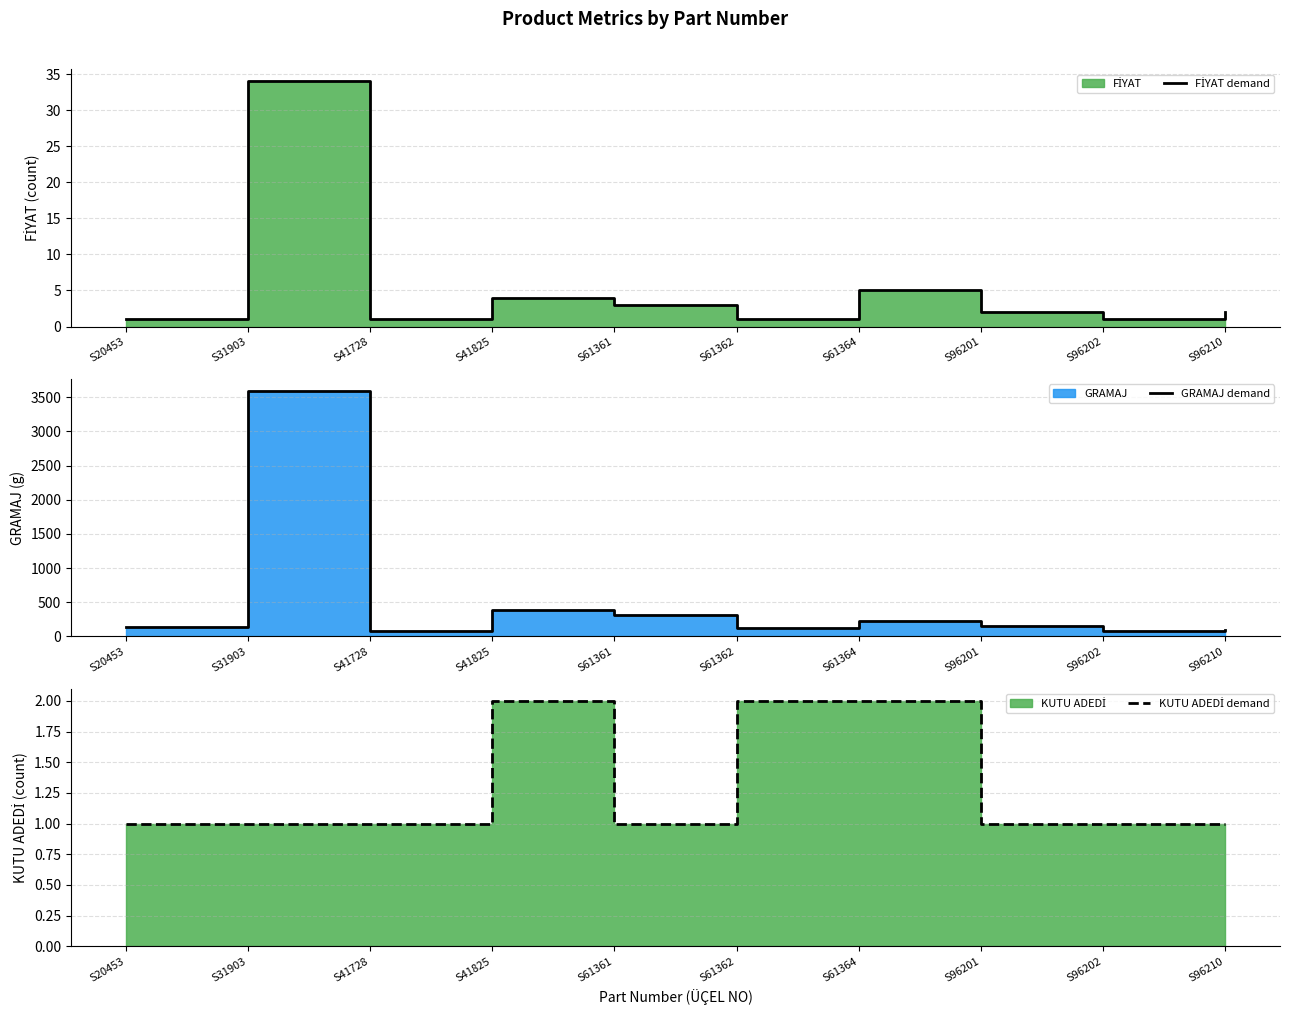

Reading right to left, extract all data points from this chart.

FİYAT demand: 2	1	2	5	1	3	4	1	34	1
GRAMAJ demand: 90	74	150	220	125	310	386	75	3590	144
KUTU ADEDİ demand: 1	1	1	2	2	1	2	1	1	1